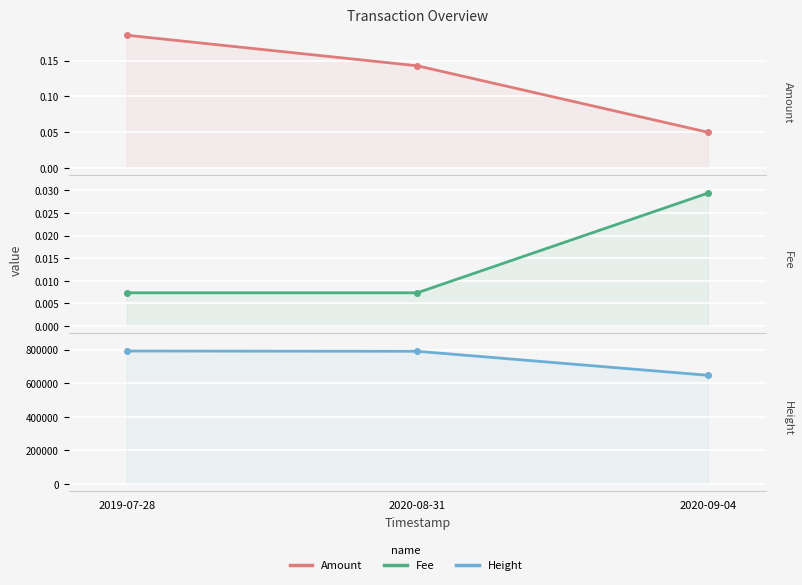

Which series has the largest range (max minus min)?

Height